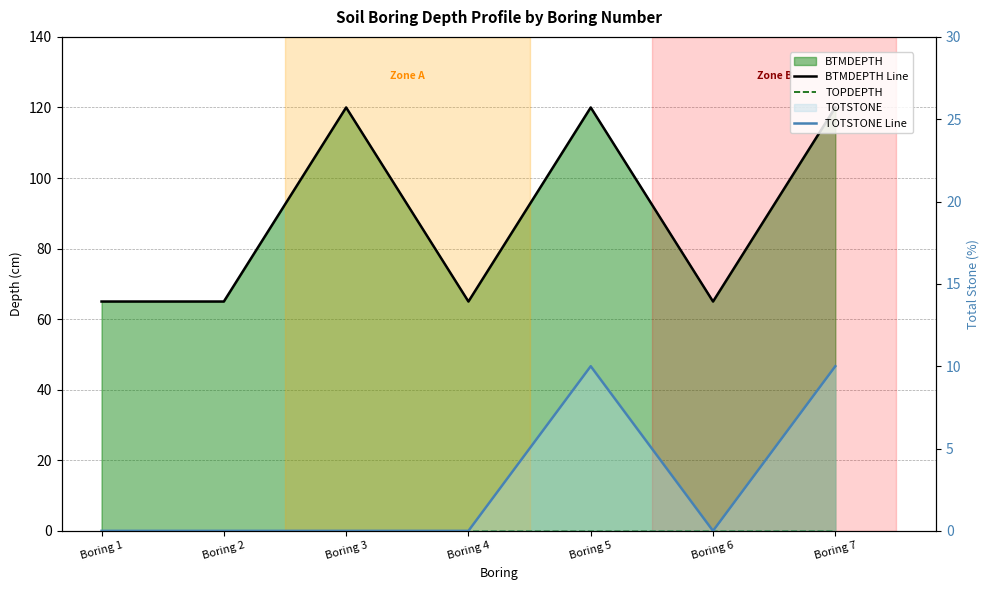

What is the difference between the highest and lowest values at Boring 5?

120